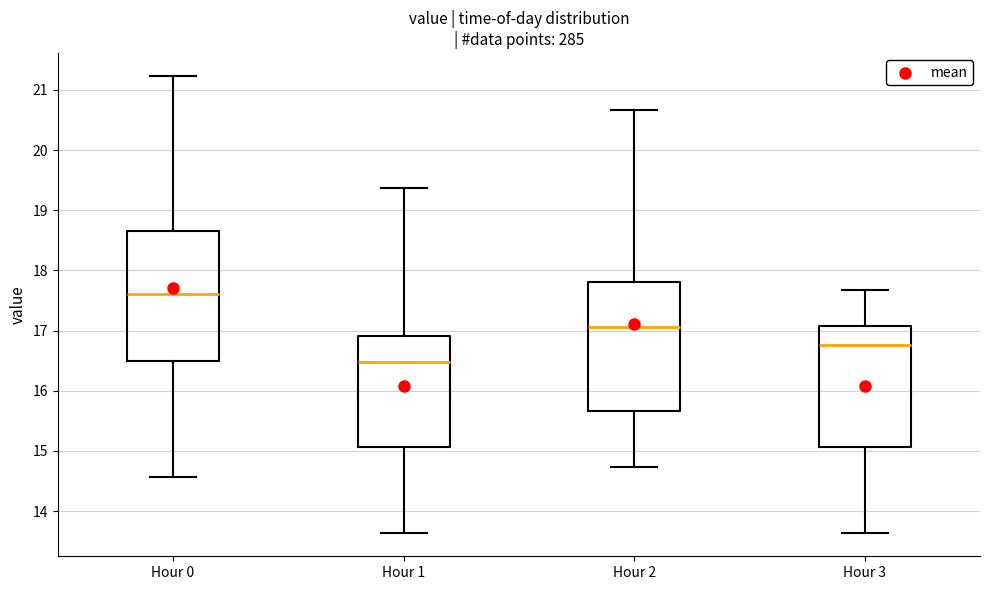

Where does the lower whisker of the box for Hour 2 end on the y-axis? The values are not printed on the chart, so give them approximately, as read against the axis.

14.7